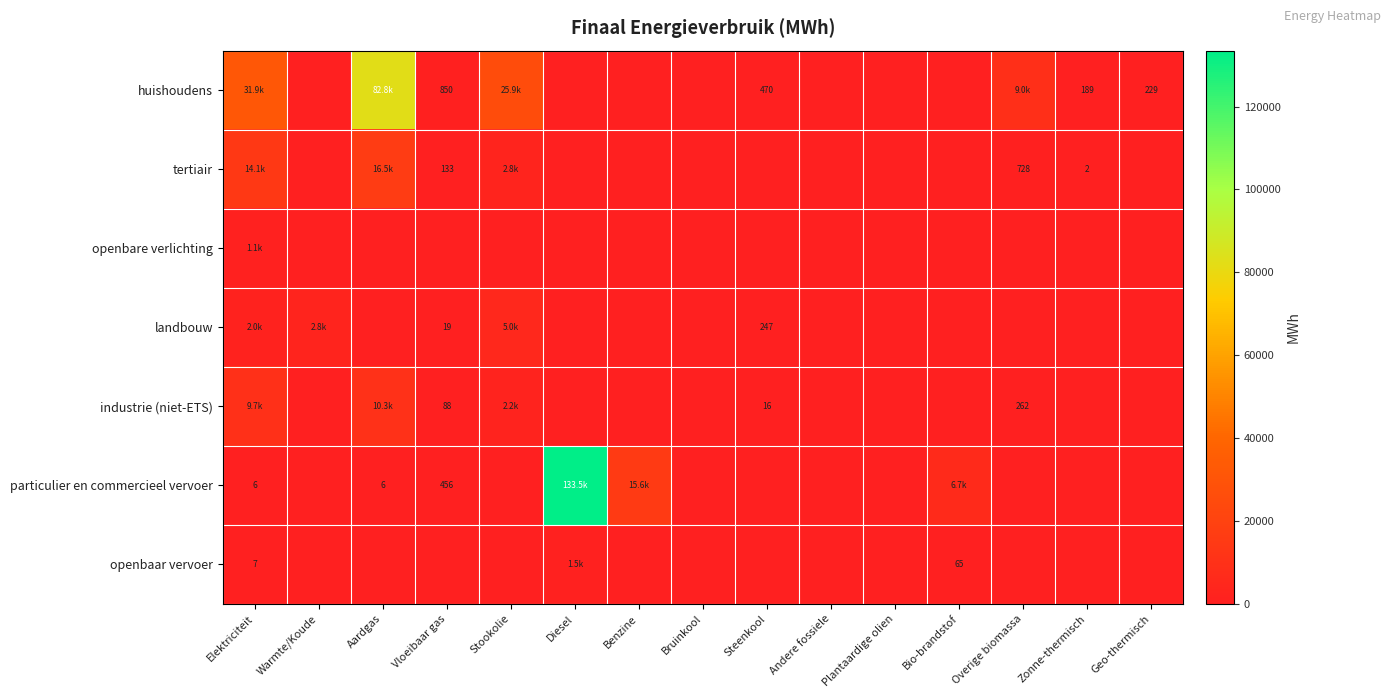

What is the difference between the industrie (niet-ETS) values at Stookolie and Steenkool?

2135.8